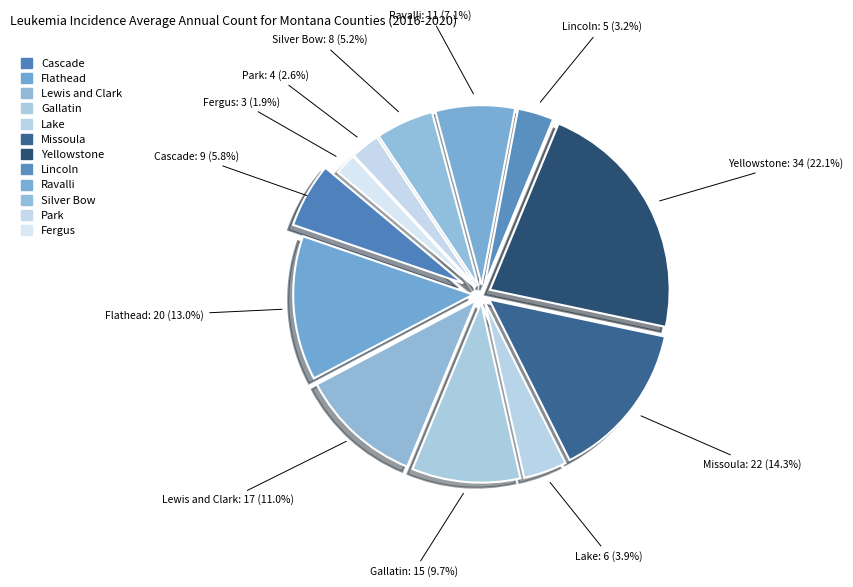

The Fergus County slice represents 2% of the pie. True or false?

True